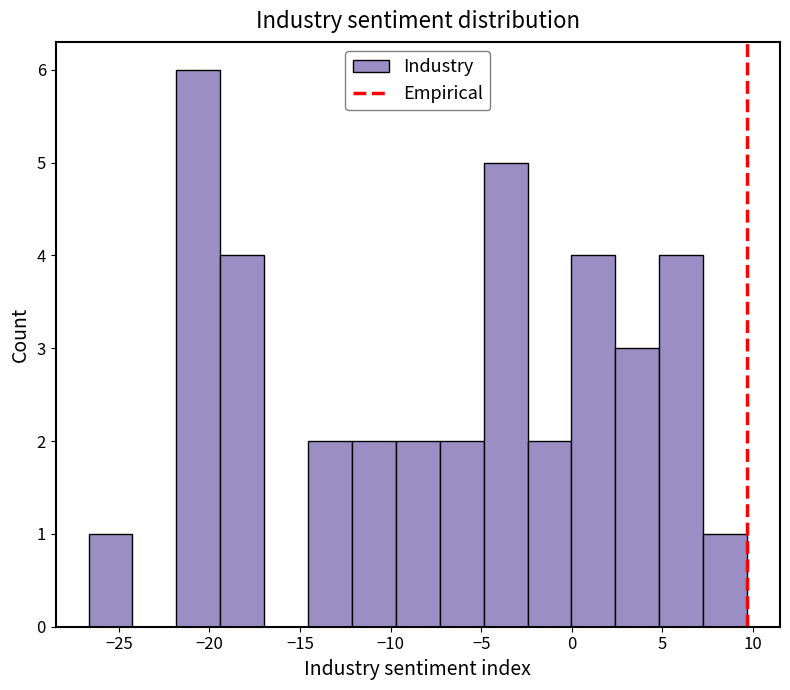

Reading left to right, list every bar in this chart as the range it spans on the x-axis followed by its height. Neither the bar edges nor the heights are printed on the chart, so give them approximately, as read against the axes.

-26.5 to -24.0: 1
-24.0 to -22.0: 0
-22.0 to -19.5: 6
-19.5 to -17.0: 4
-17.0 to -14.5: 0
-14.5 to -12.0: 2
-12.0 to -9.5: 2
-9.5 to -7.5: 2
-7.5 to -5.0: 2
-5.0 to -2.5: 5
-2.5 to 0.0: 2
0.0 to 2.5: 4
2.5 to 5.0: 3
5.0 to 7.0: 4
7.0 to 9.5: 1